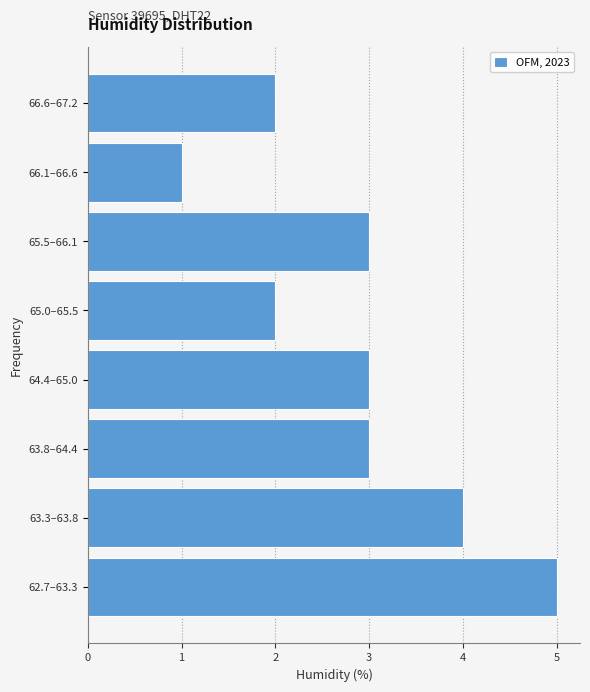

Reading top to bottom, transcribe all the data shown in this chart.

2	1	3	2	3	3	4	5